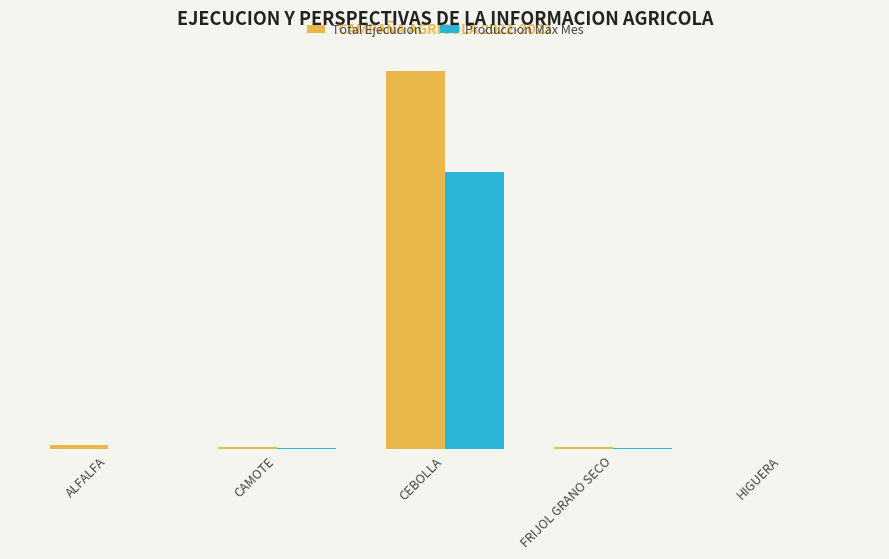

Are the bars grouped side by side (vs. stacked)?

Yes